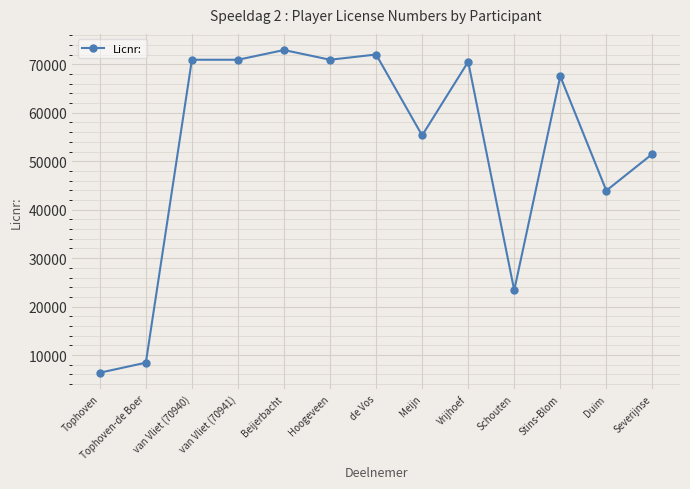

What position from the left is Stins-Blom?

11